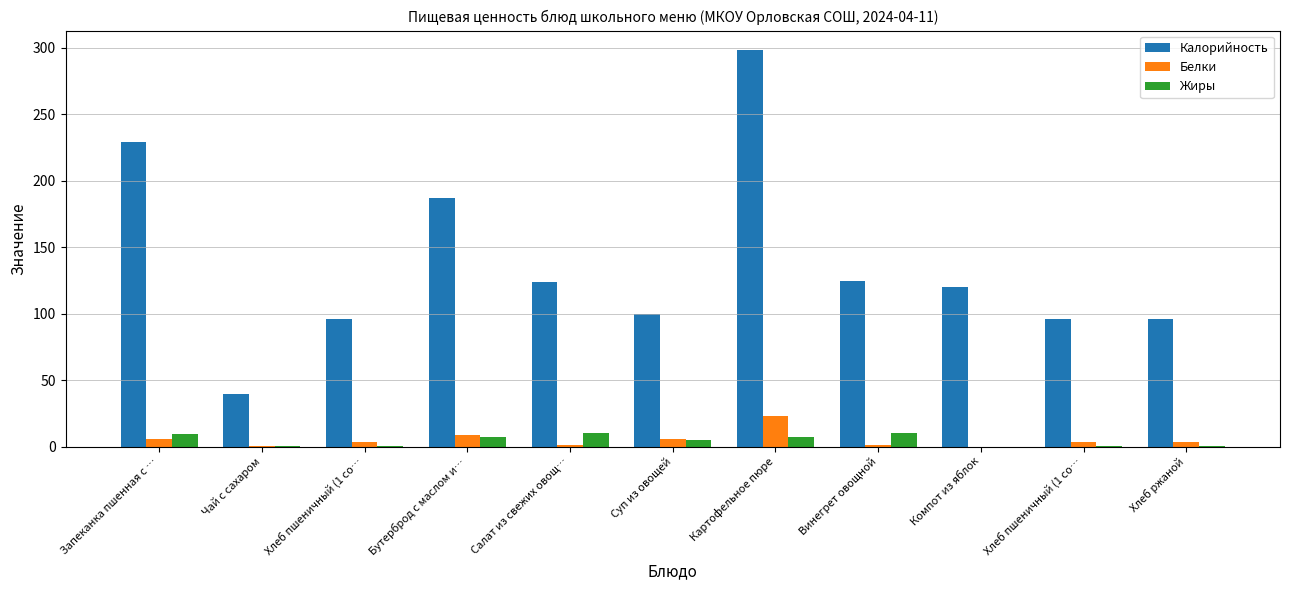

What are all the series names shown in the legend?

Калорийность, Белки, Жиры